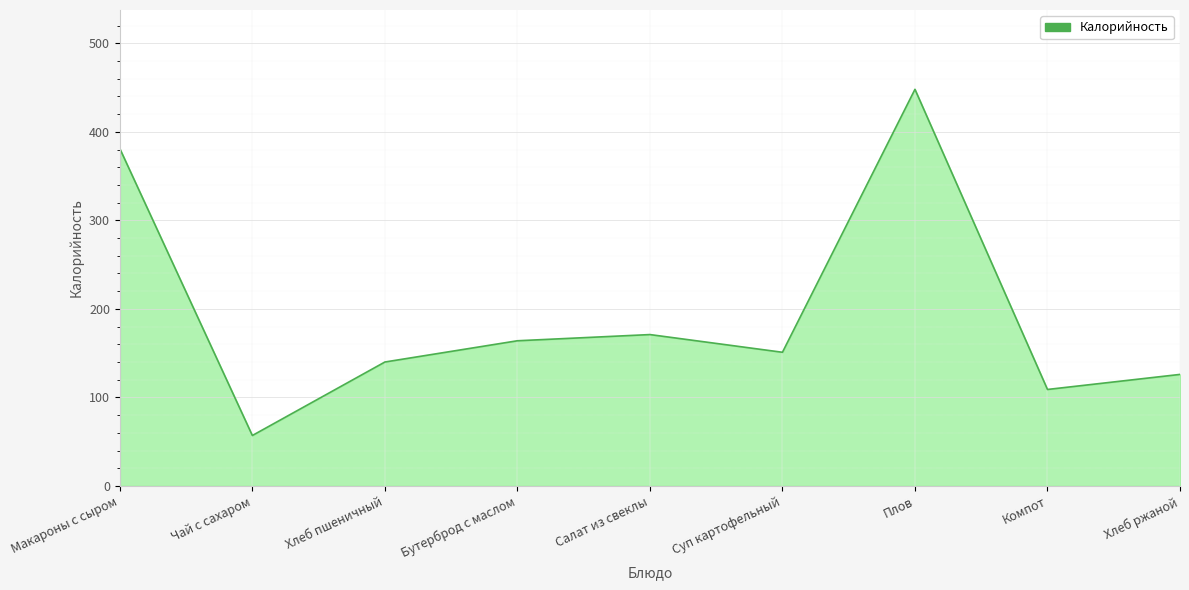

Read the value at Хлеб ржаной, to the nearest 10.

130